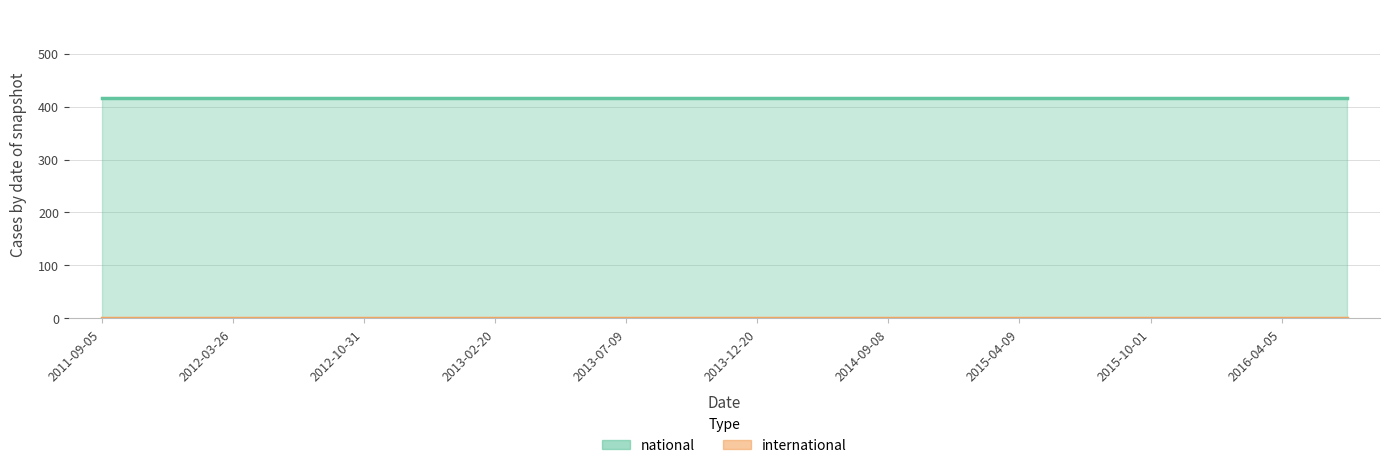

Reading right to left, what are all the values shown in this chart?

national: 2016-07-04=417	2016-04-05=417	2016-01-04=417	2015-10-01=417	2015-07-03=417	2015-04-09=417	2015-01-19=417	2014-09-08=417	2014-03-28=417	2013-12-20=417	2013-09-10=417	2013-07-09=417	2013-05-21=417	2013-02-20=417	2012-12-11=417	2012-10-31=417	2012-07-13=417	2012-03-26=417	2012-01-18=417	2011-09-05=417
international: 2016-07-04=0	2016-04-05=0	2016-01-04=0	2015-10-01=0	2015-07-03=0	2015-04-09=0	2015-01-19=0	2014-09-08=0	2014-03-28=0	2013-12-20=0	2013-09-10=0	2013-07-09=0	2013-05-21=0	2013-02-20=0	2012-12-11=0	2012-10-31=0	2012-07-13=0	2012-03-26=0	2012-01-18=0	2011-09-05=0